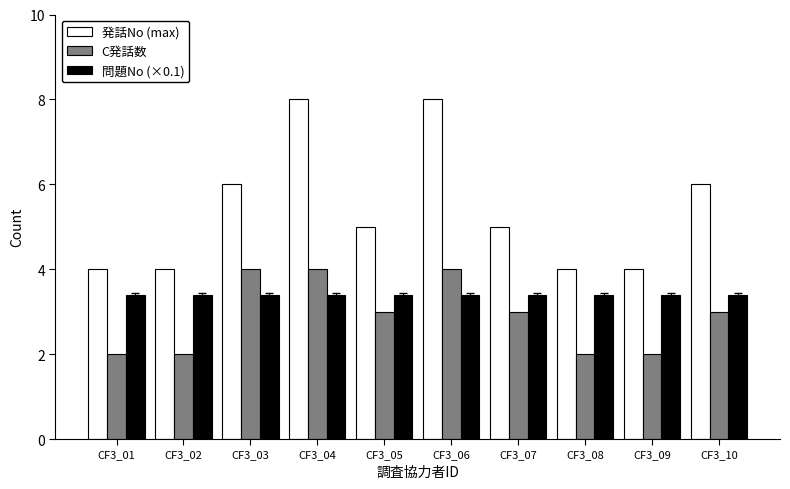

What is the spread (max minus min) of values at CF3_04?

4.6